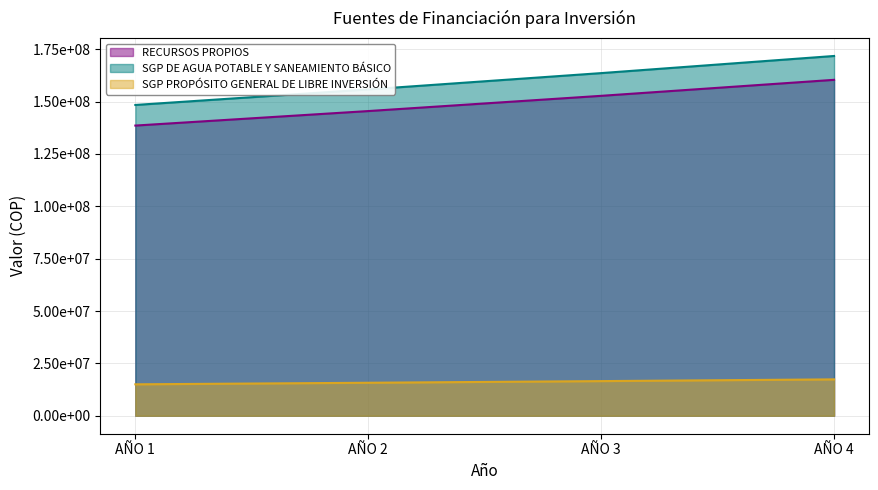

Between AÑO 2 and AÑO 1, which is larger?

AÑO 2